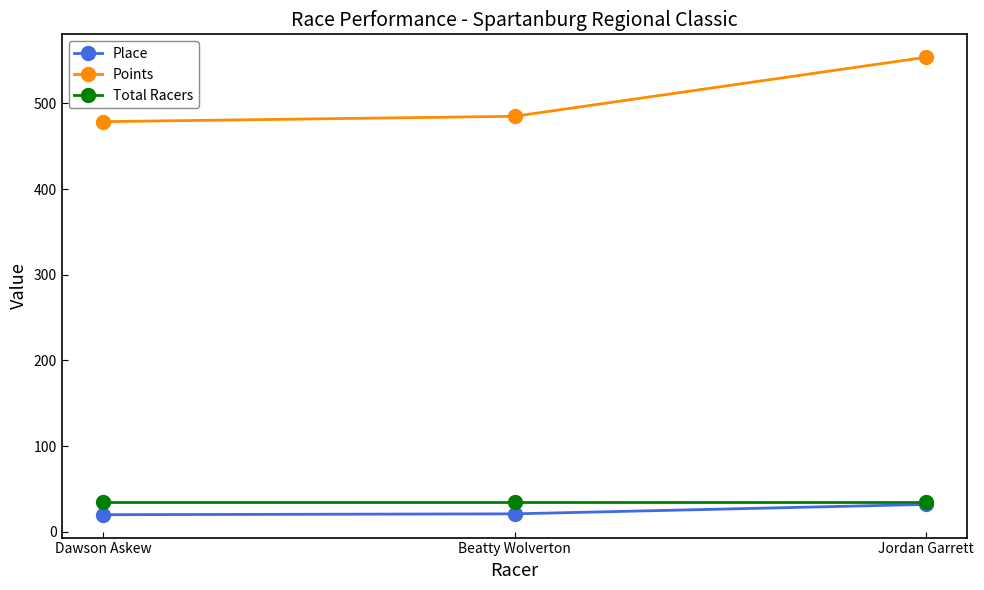

What is the minimum value for Place?

20.0